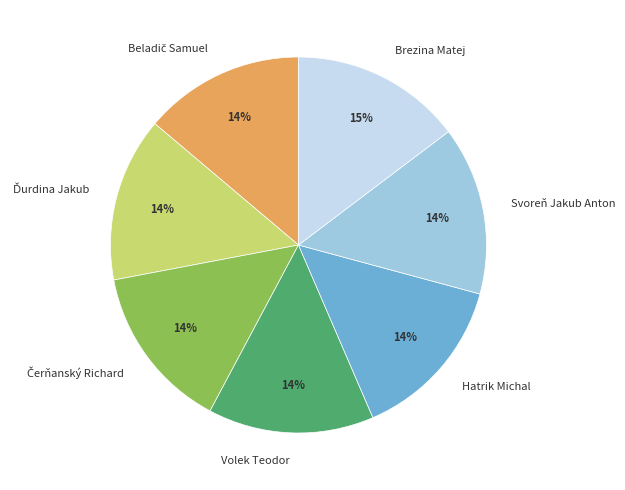

Approximately how many times larger is the value at Volek Teodor compared to Hatrik Michal?

1.0